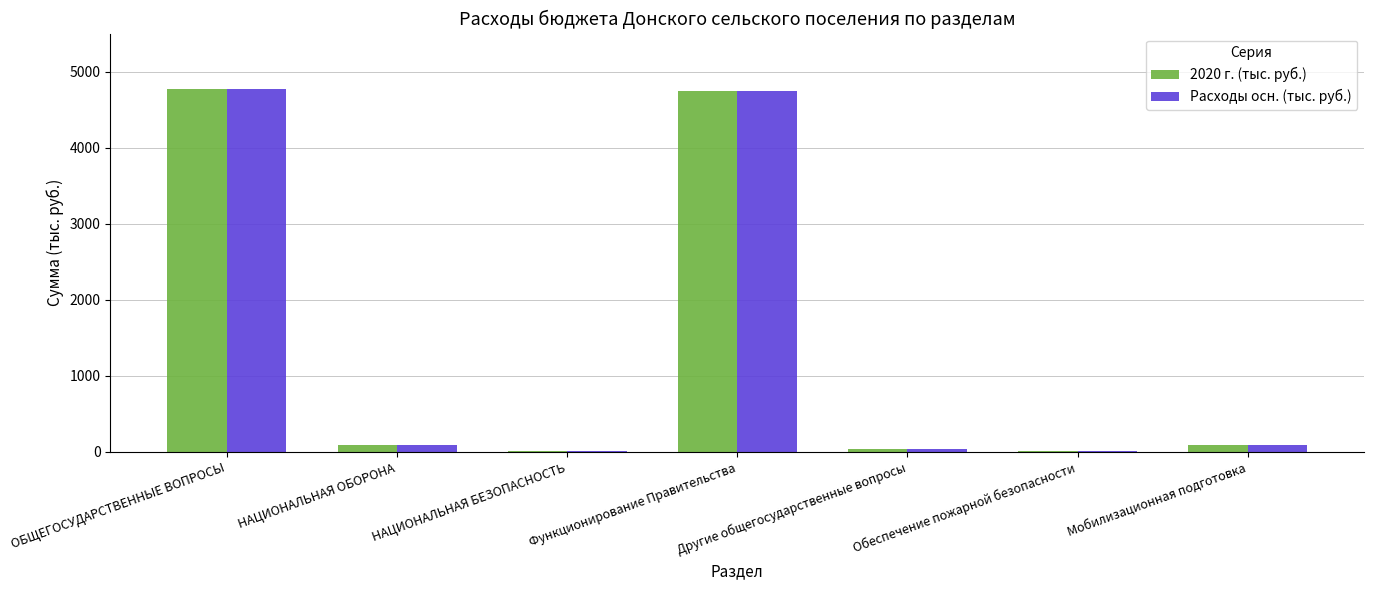

How many groups of bars are there?

7